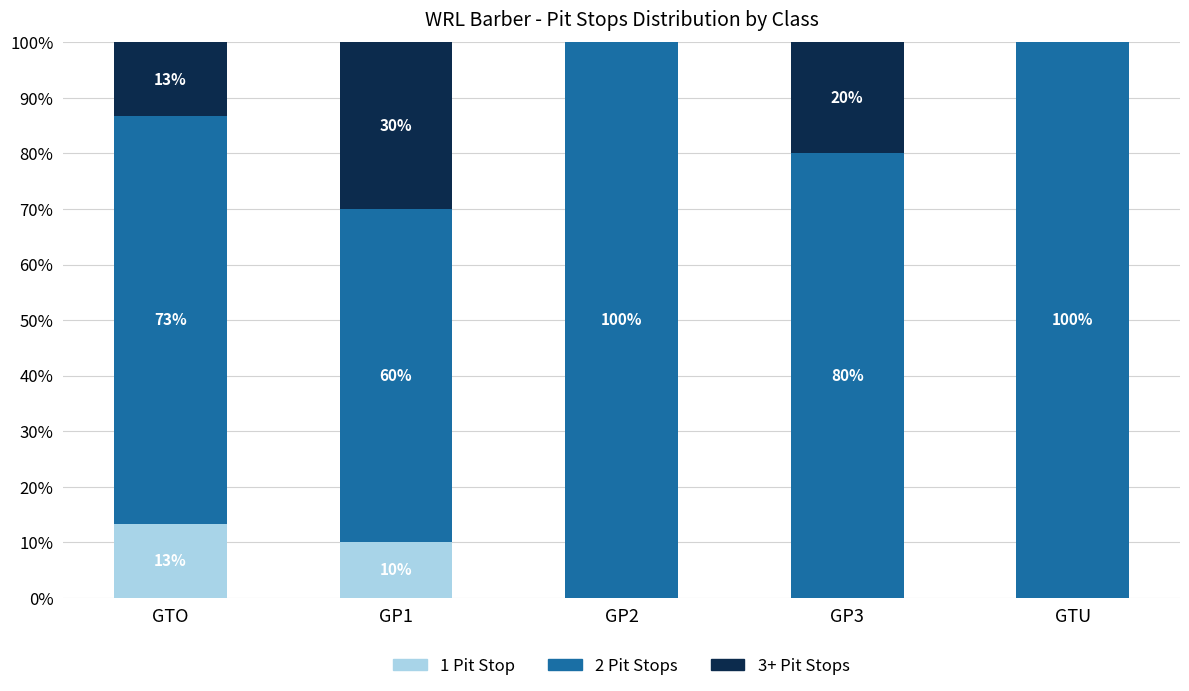

What is the approximate value of 1 Pit Stop at GTO?

13.3